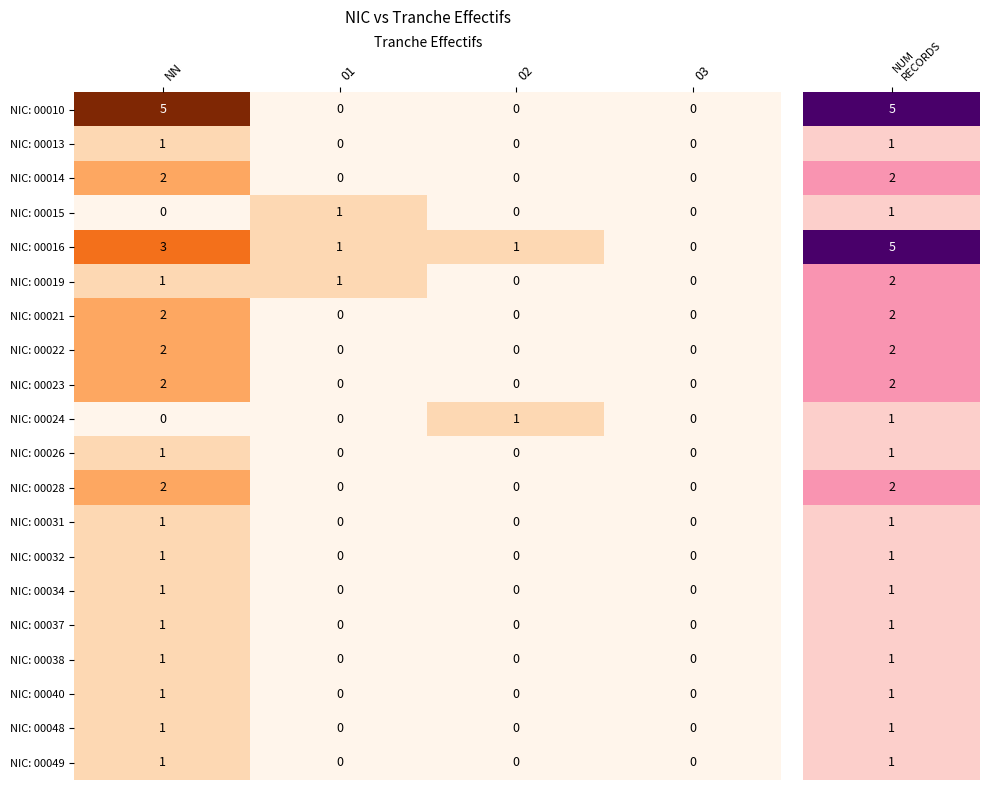

At which label does NIC: 00028 reach its peak?

NN